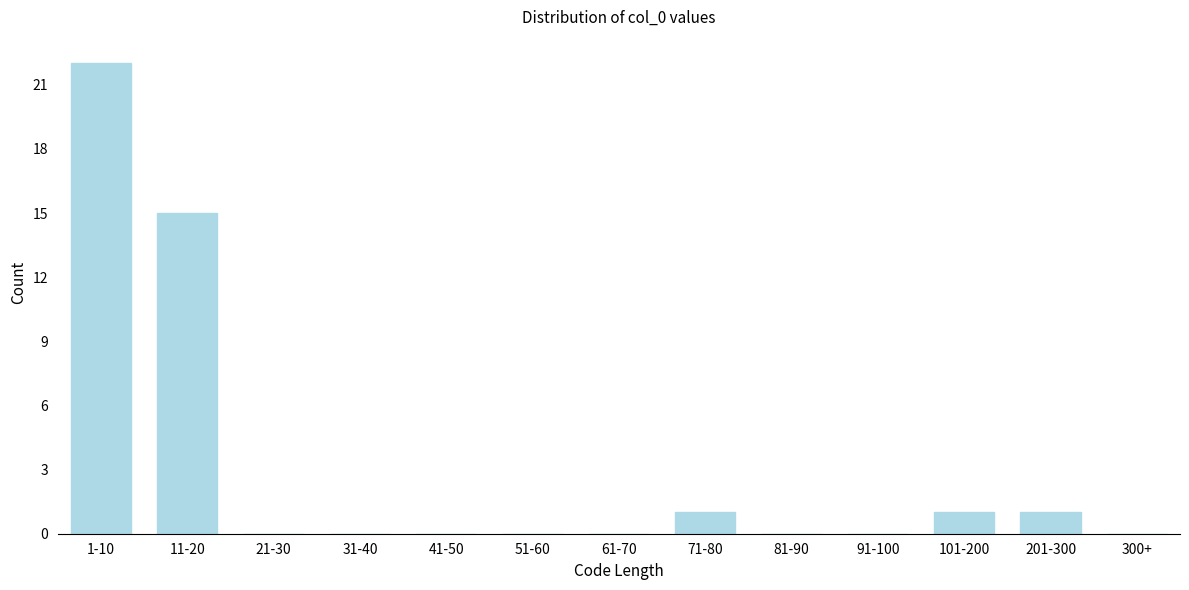

Reading left to right, list all the values displayed in this chart.

1-10=22	11-20=15	21-30=0	31-40=0	41-50=0	51-60=0	61-70=0	71-80=1	81-90=0	91-100=0	101-200=1	201-300=1	300+=0